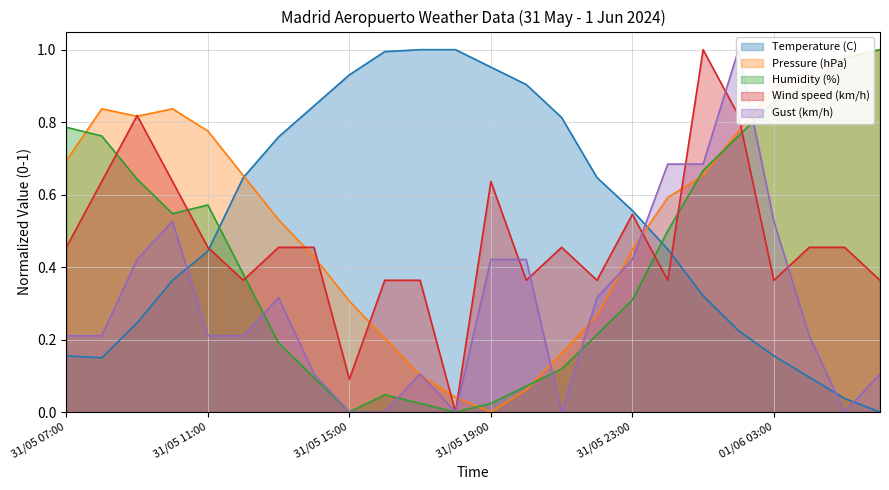

Is the value of Pressure (hPa) at 31/05 11:00 greater than the value of Gust (km/h) at 01/06 04:00?

Yes